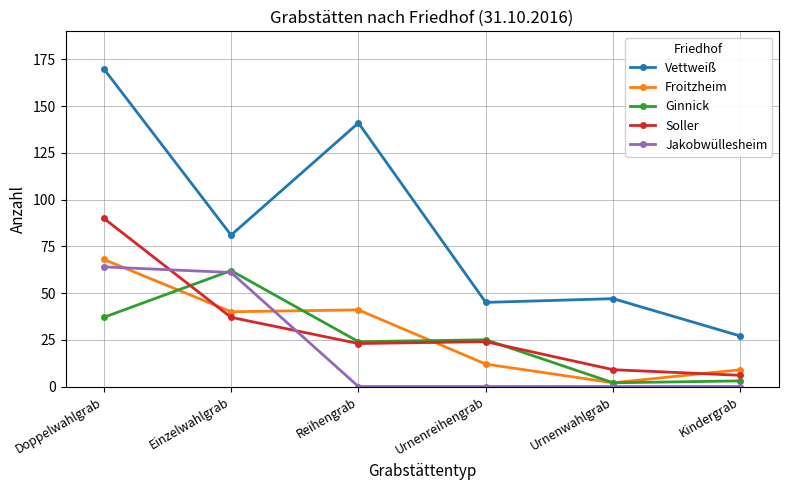

What value does the Soller series have at Urnenreihengrab?

24